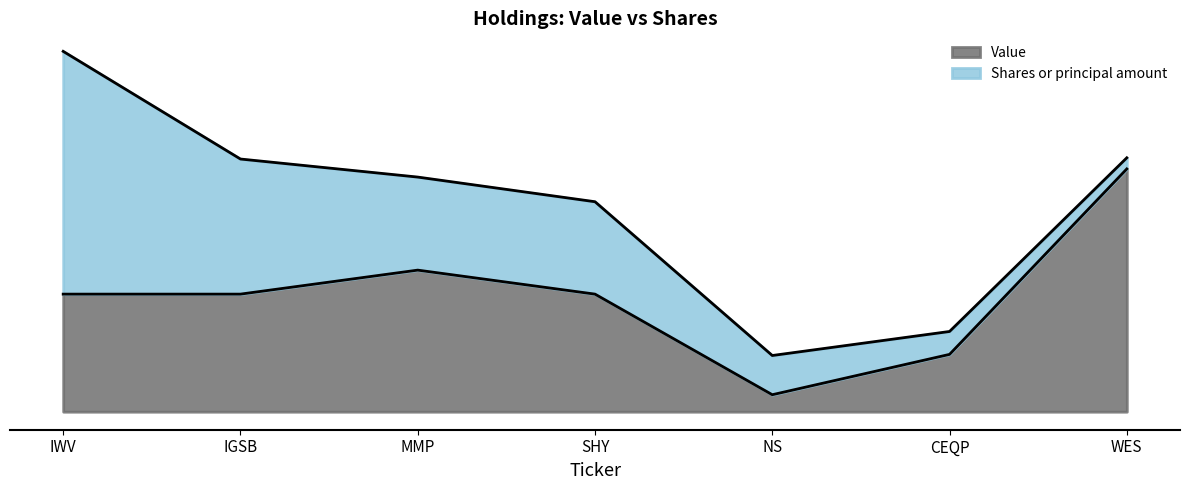

What is the average value?

457716473